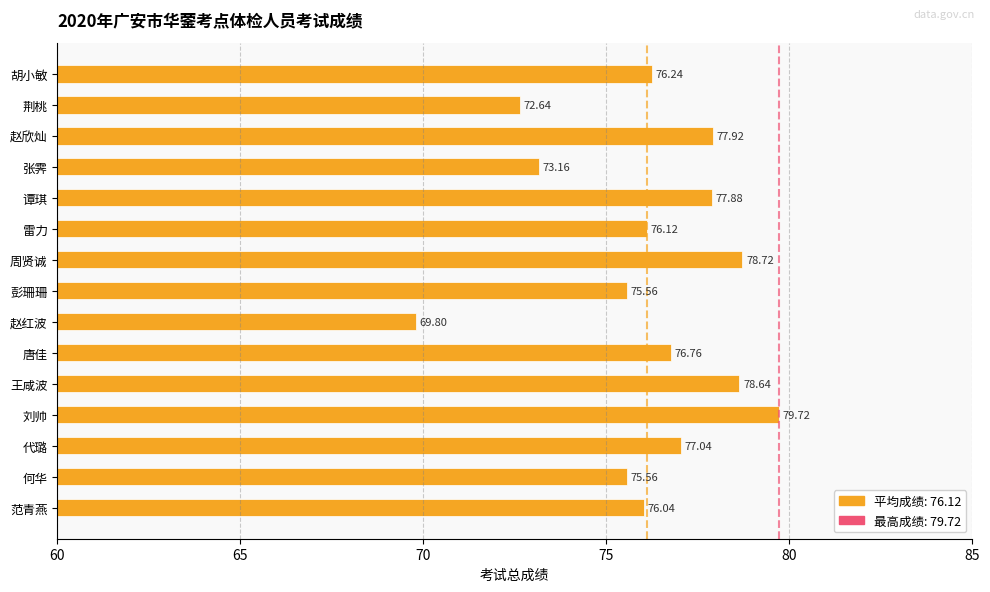

How many values are below 76?

5